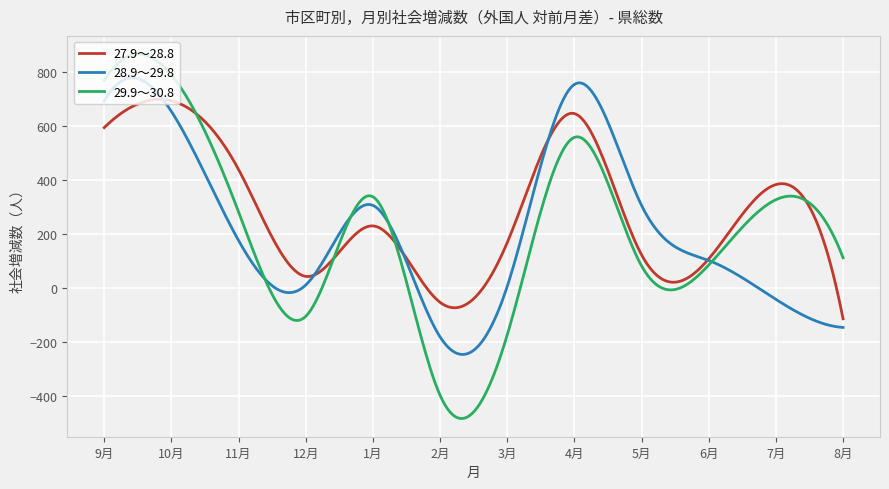

What are all the series names shown in the legend?

27.9～28.8, 28.9～29.8, 29.9～30.8